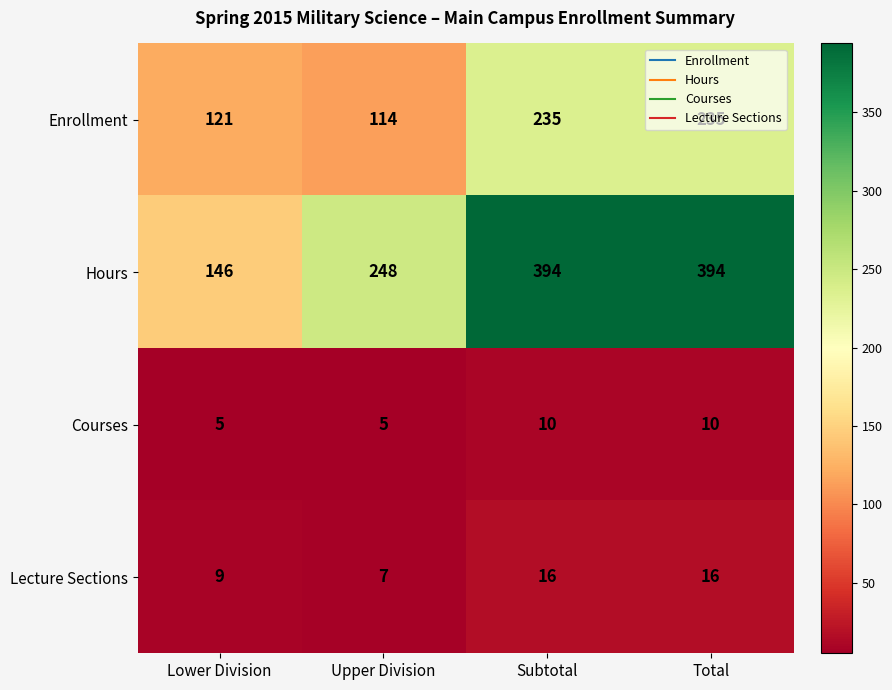

What is the approximate value of Enrollment at Upper Division?

114